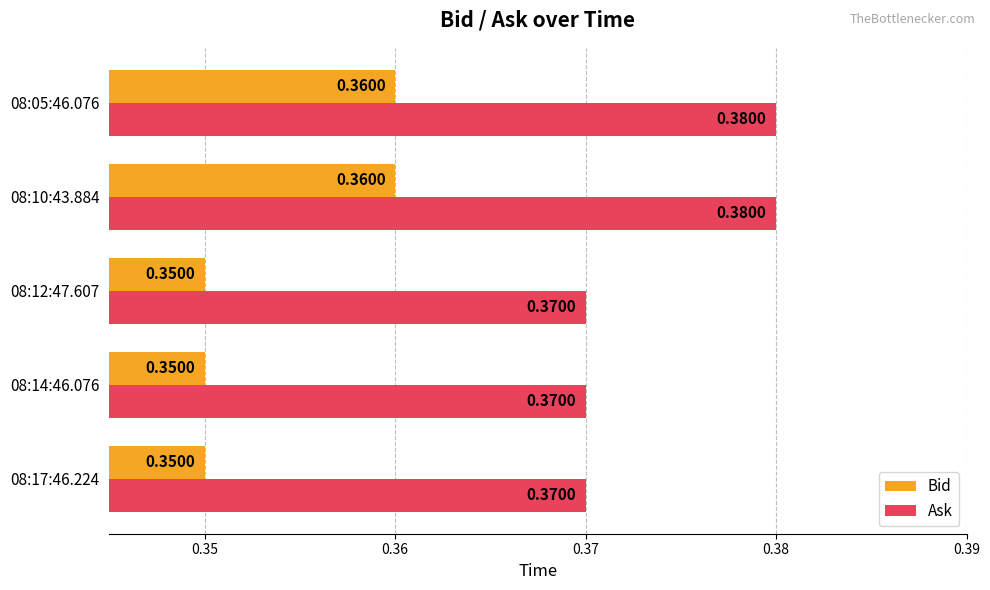

Rank the series at 08:12:47.607 from highest to lowest value.

Ask, Bid